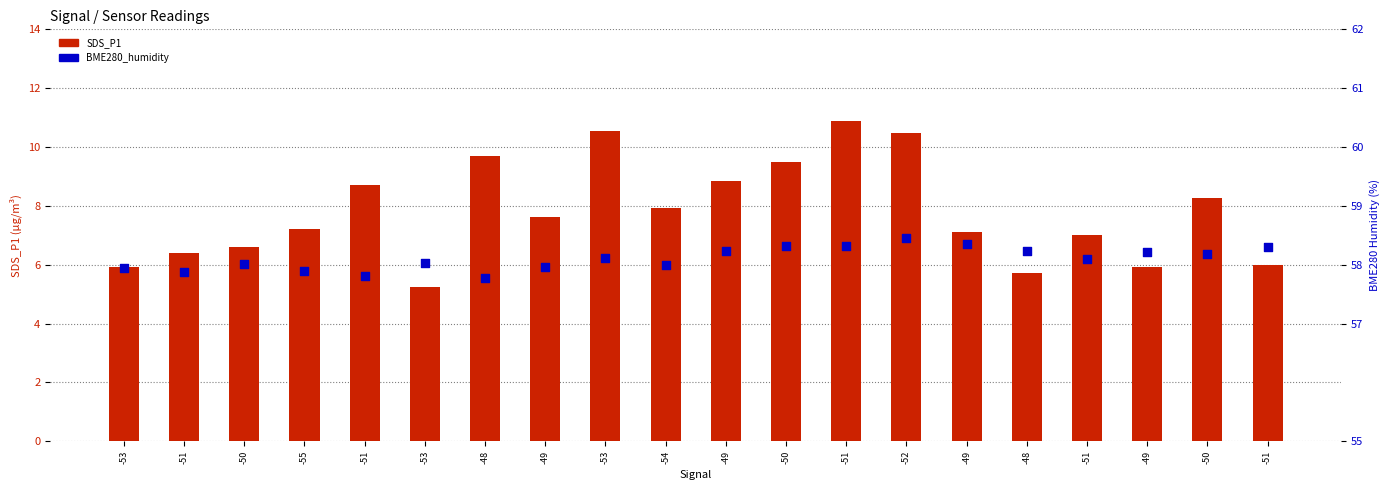

Is the value of SDS_P1 at -55 greater than the value of BME280_humidity at -51?

No